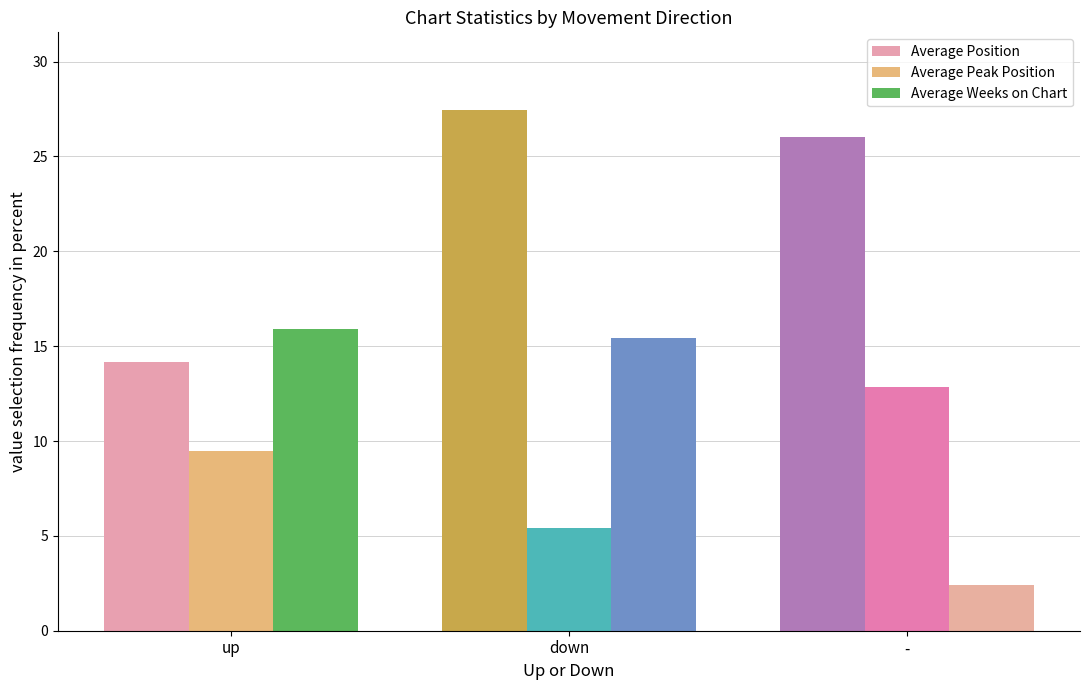

Which label corresponds to the smallest value in the chart?

-